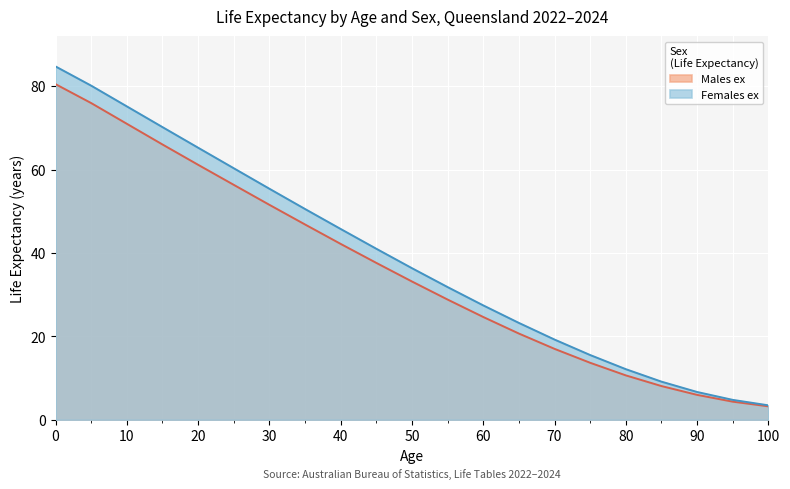

How many categories are shown in the chart?

21